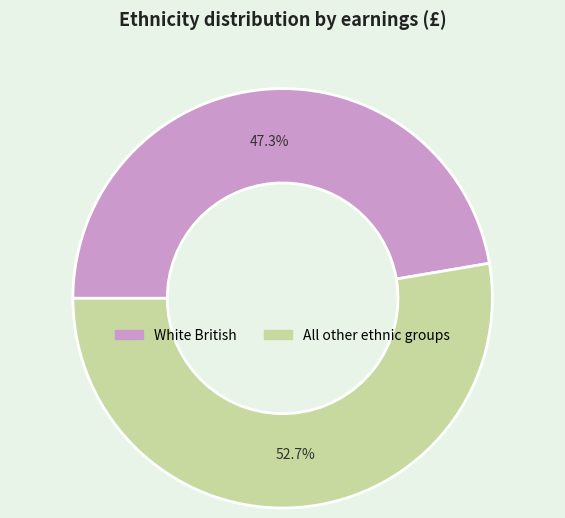

What portion of the pie excludes White British?

52.7%